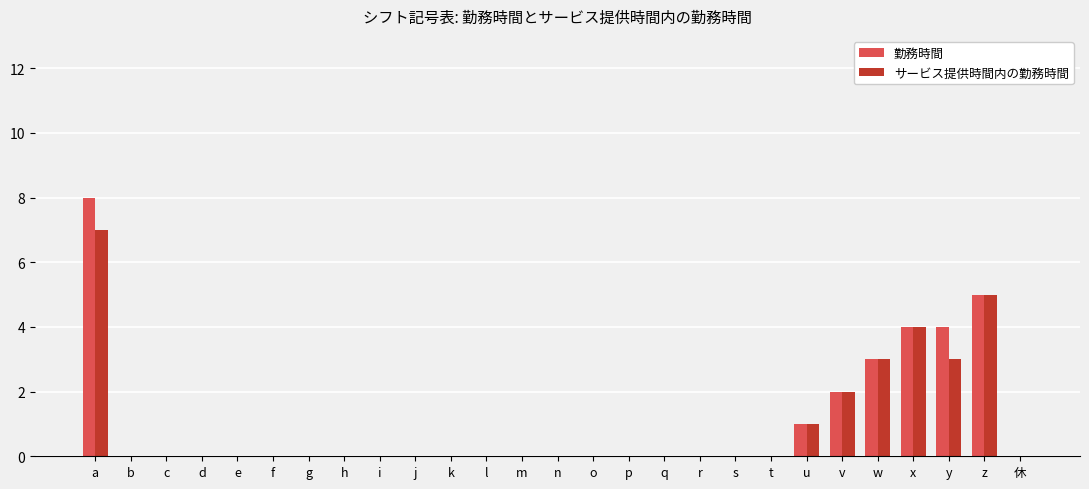

Count the サービス提供時間内の勤務時間 values in the range 0 to 1.

21